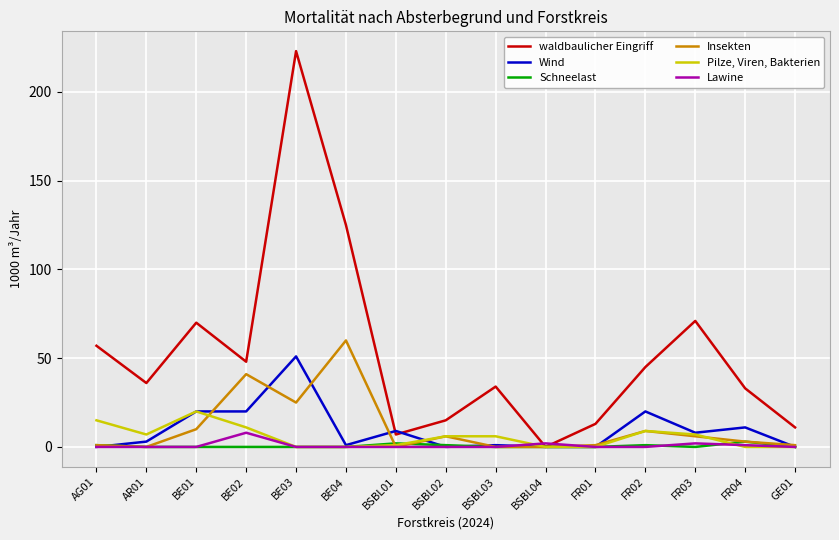

Which category has the highest value in the Insekten series?

BE04